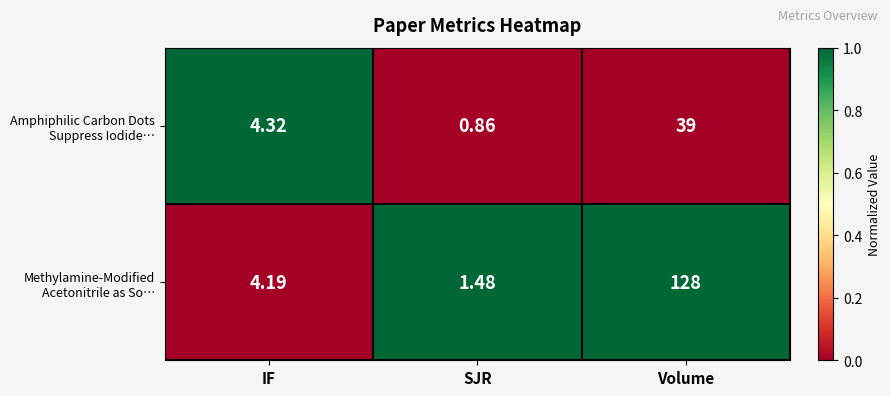

Which category has the highest value across all series?

Volume